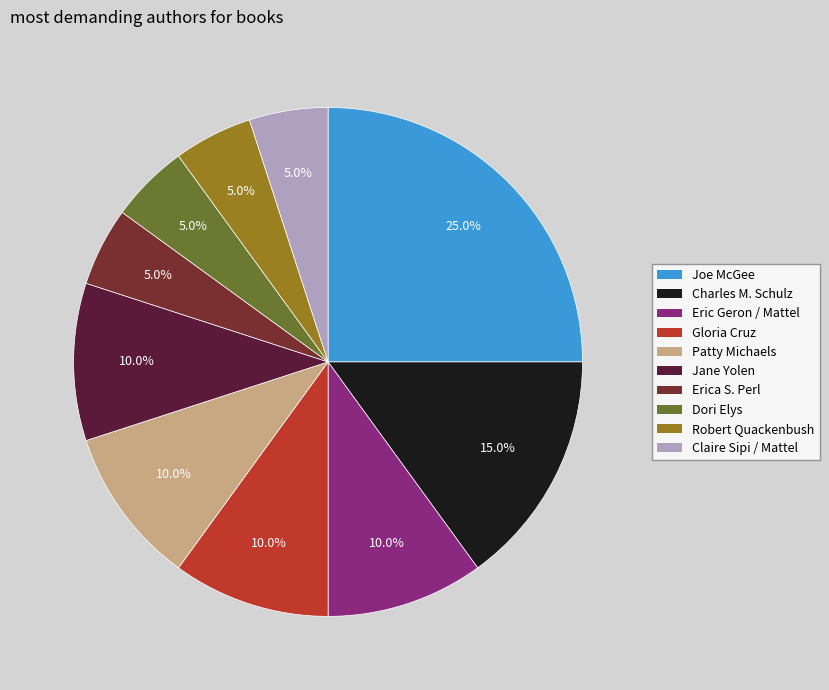

The Claire Sipi / Mattel slice represents 5% of the pie. True or false?

True